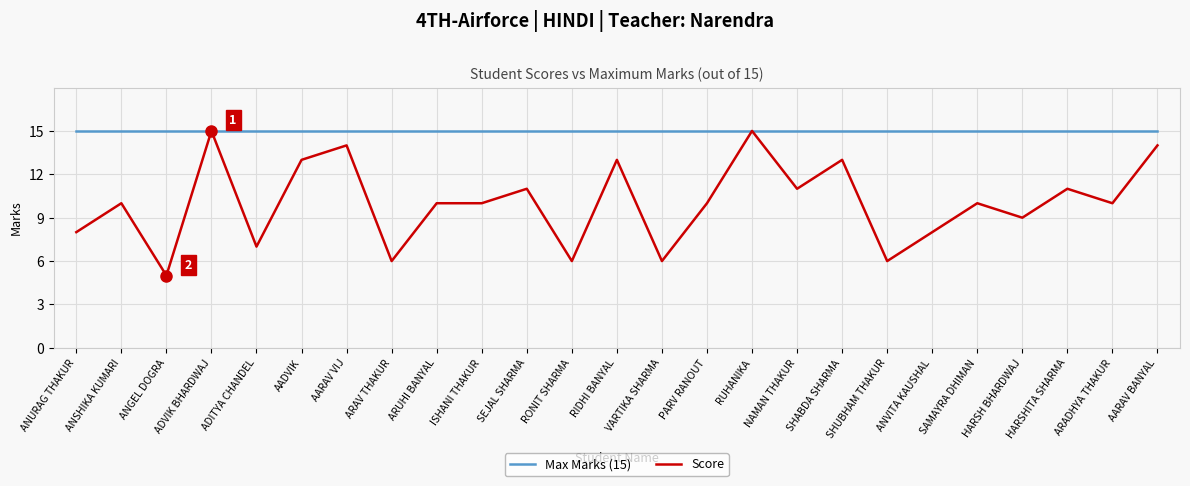

Read the Score value at RUHANIKA, to the nearest 10.

20